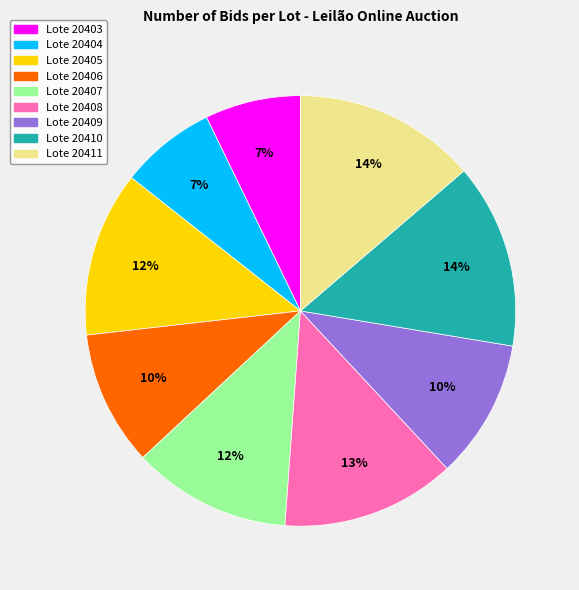

Is there any slice that represents more than half of the pie?

No